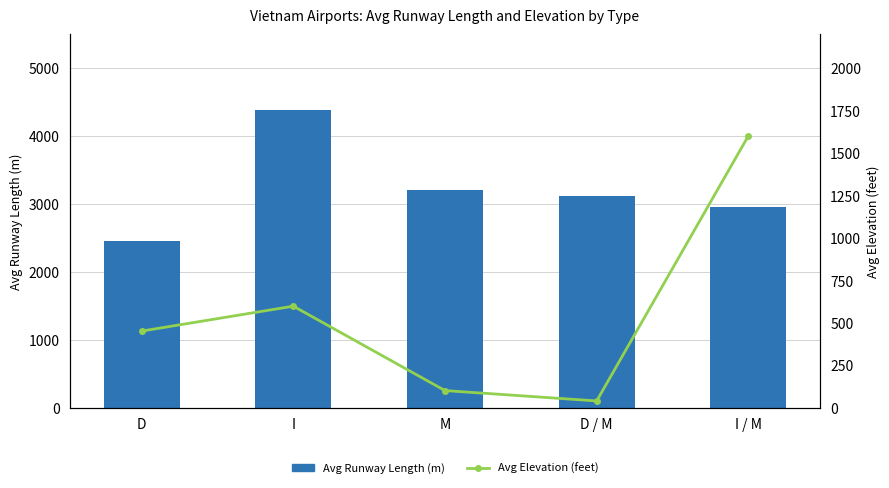

Where is Avg Runway Length (m) 2024 nearest to the value 3417?

M